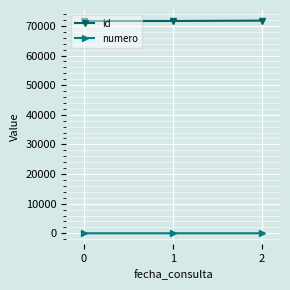

What is the highest value of the id series?

71779